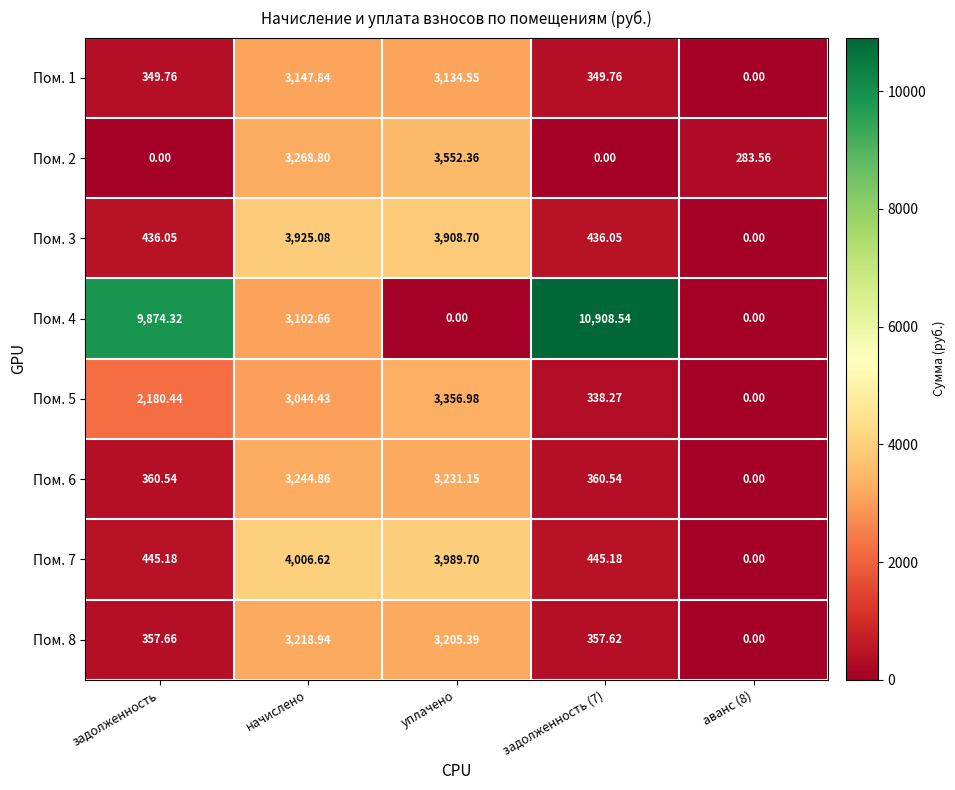

Which series changed the most between задолженность and аванс (8)?

Пом. 4